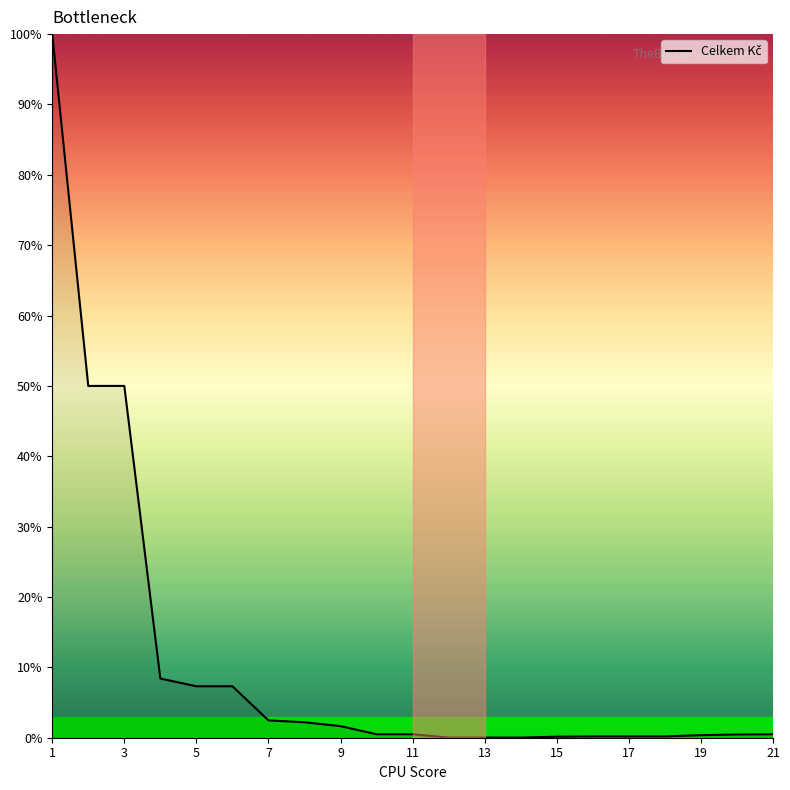

Is this an area chart (filled region under the line)?

No